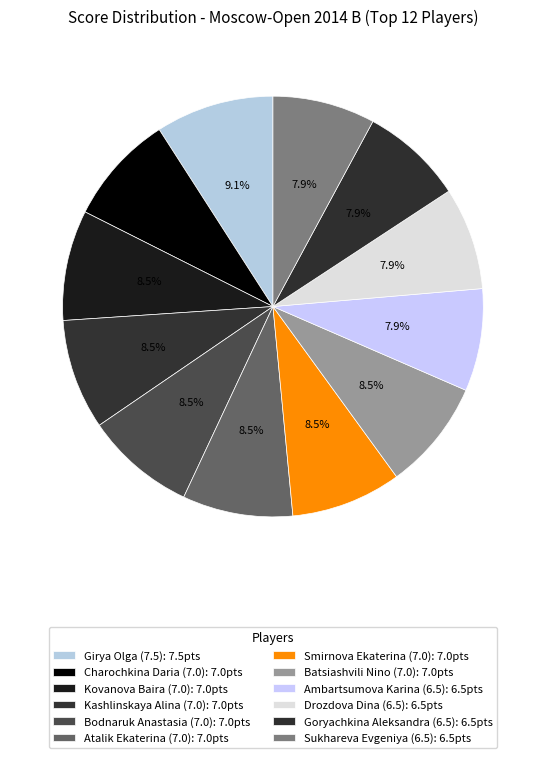

Count the number of slices in the pie.

12